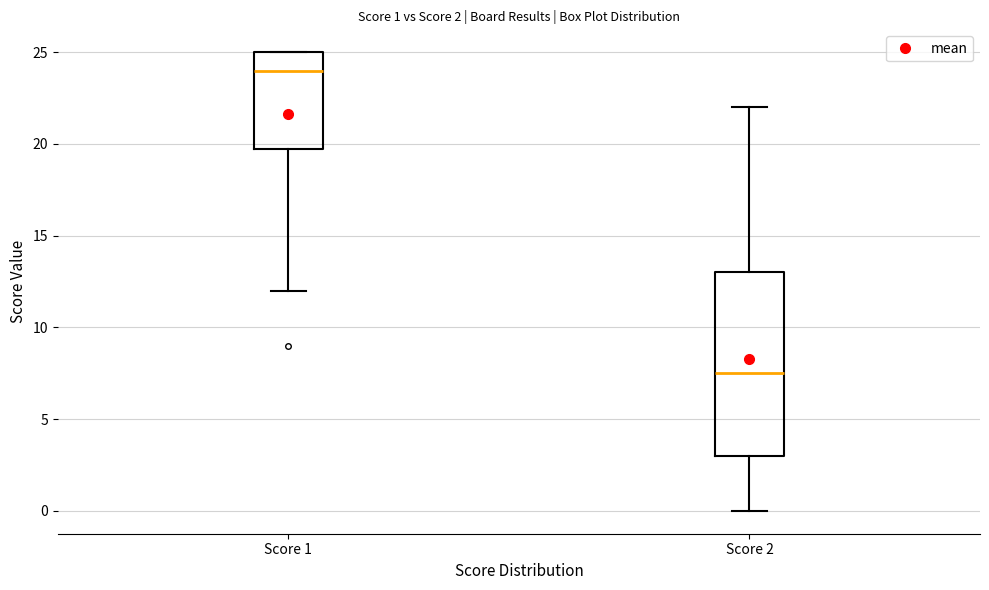

Which box is the tallest, from its lower edge to its upper edge?

Score 2